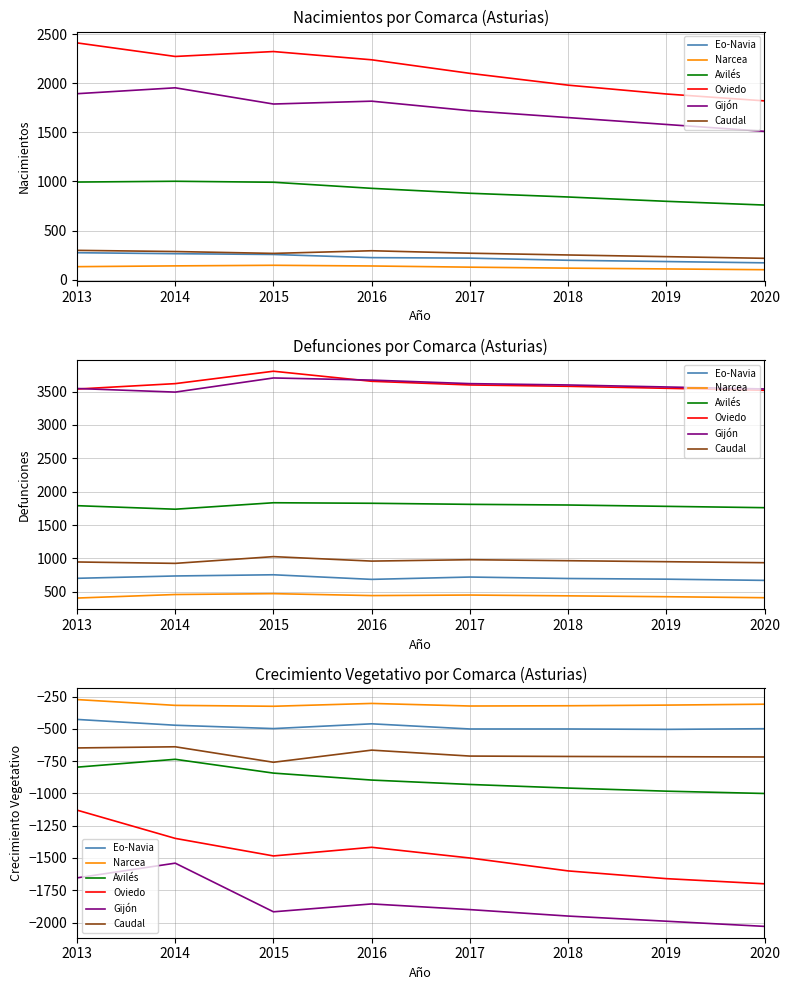

Between 2014 and 2018, which is larger?

2014